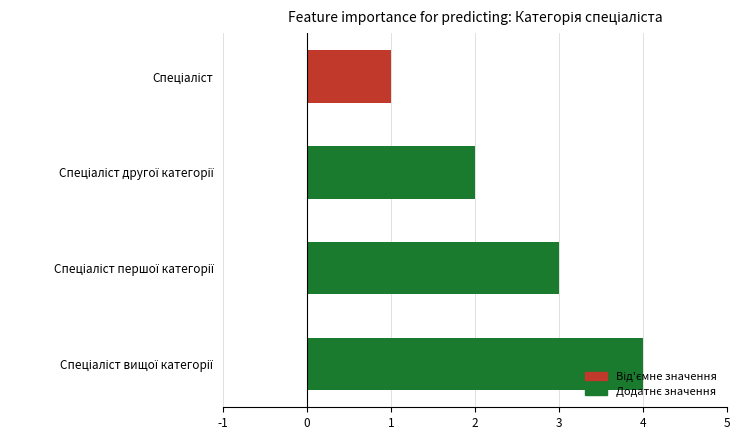

What is the difference between the maximum and minimum values?

3